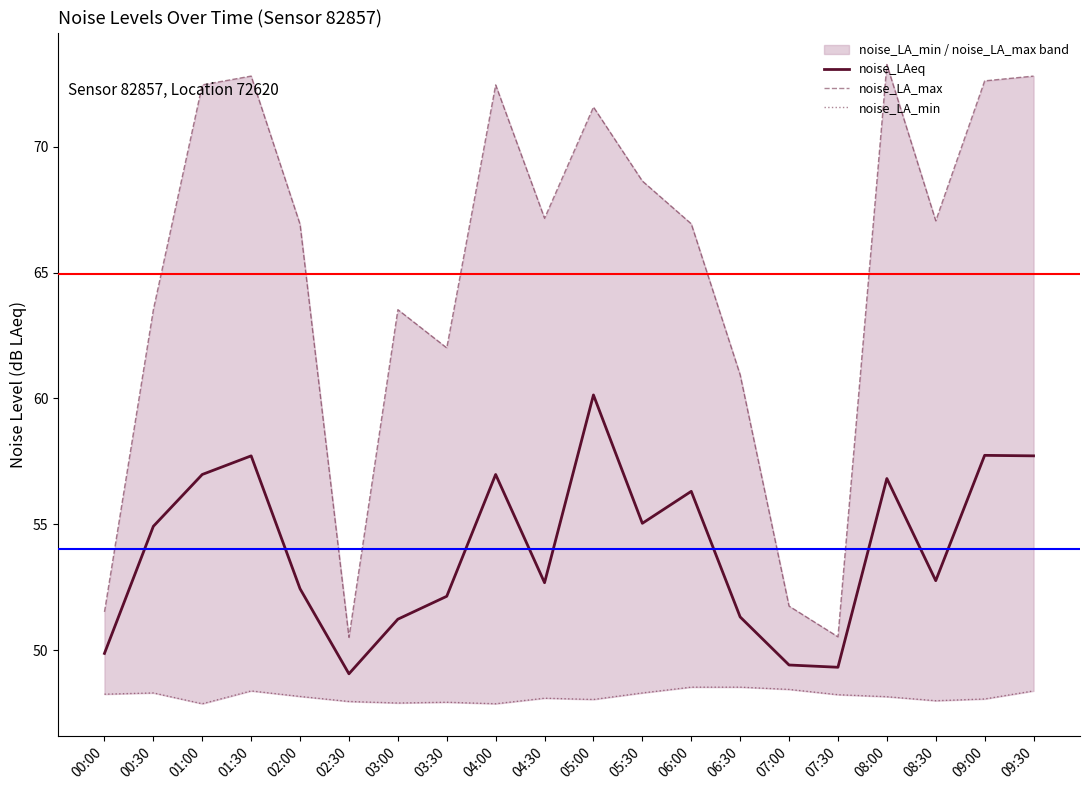

True or false: noise_LA_min and noise_LA_max cross at least once.

False